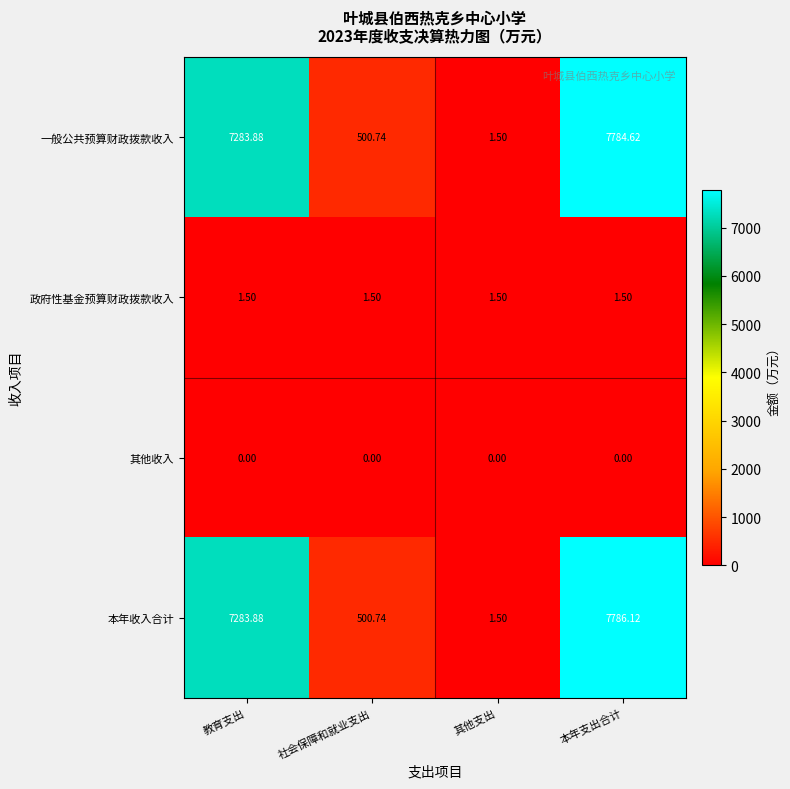

At which label does 本年收入合计 reach its peak?

本年支出合计